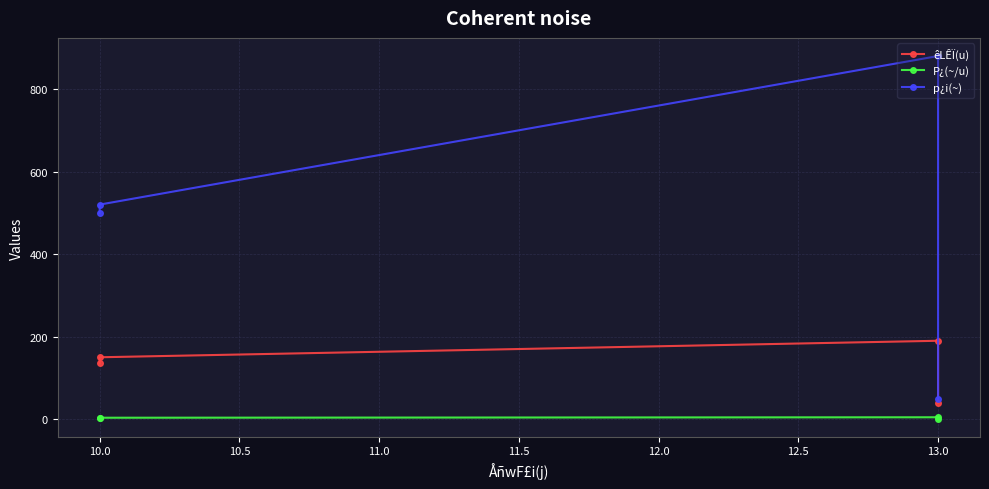

True or false: P¿(~/u) has a value of 5.3 at 10.0.

False